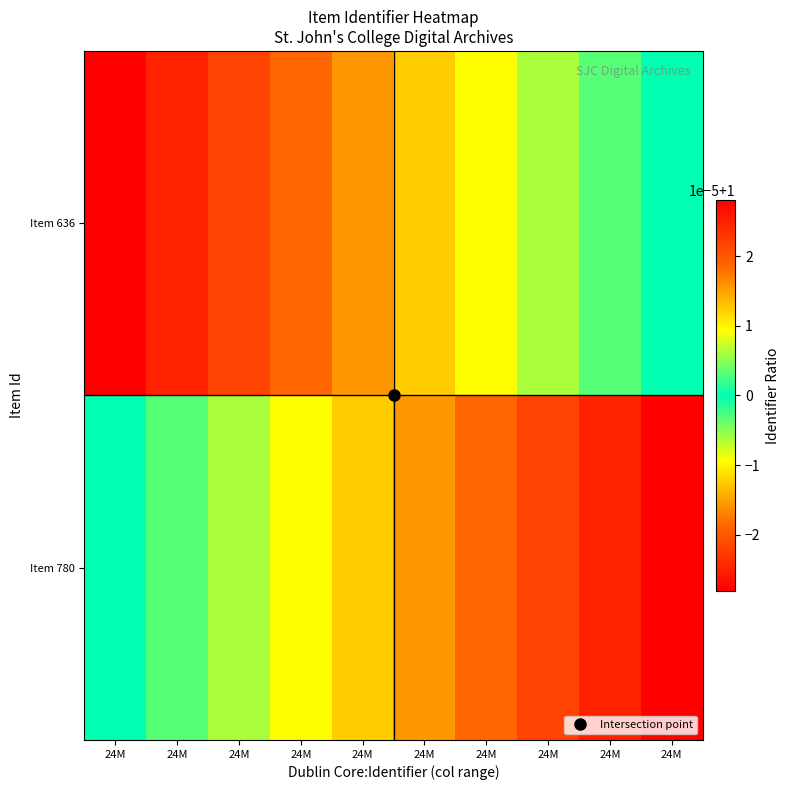

At which category is the sum across all series the highest?

24M